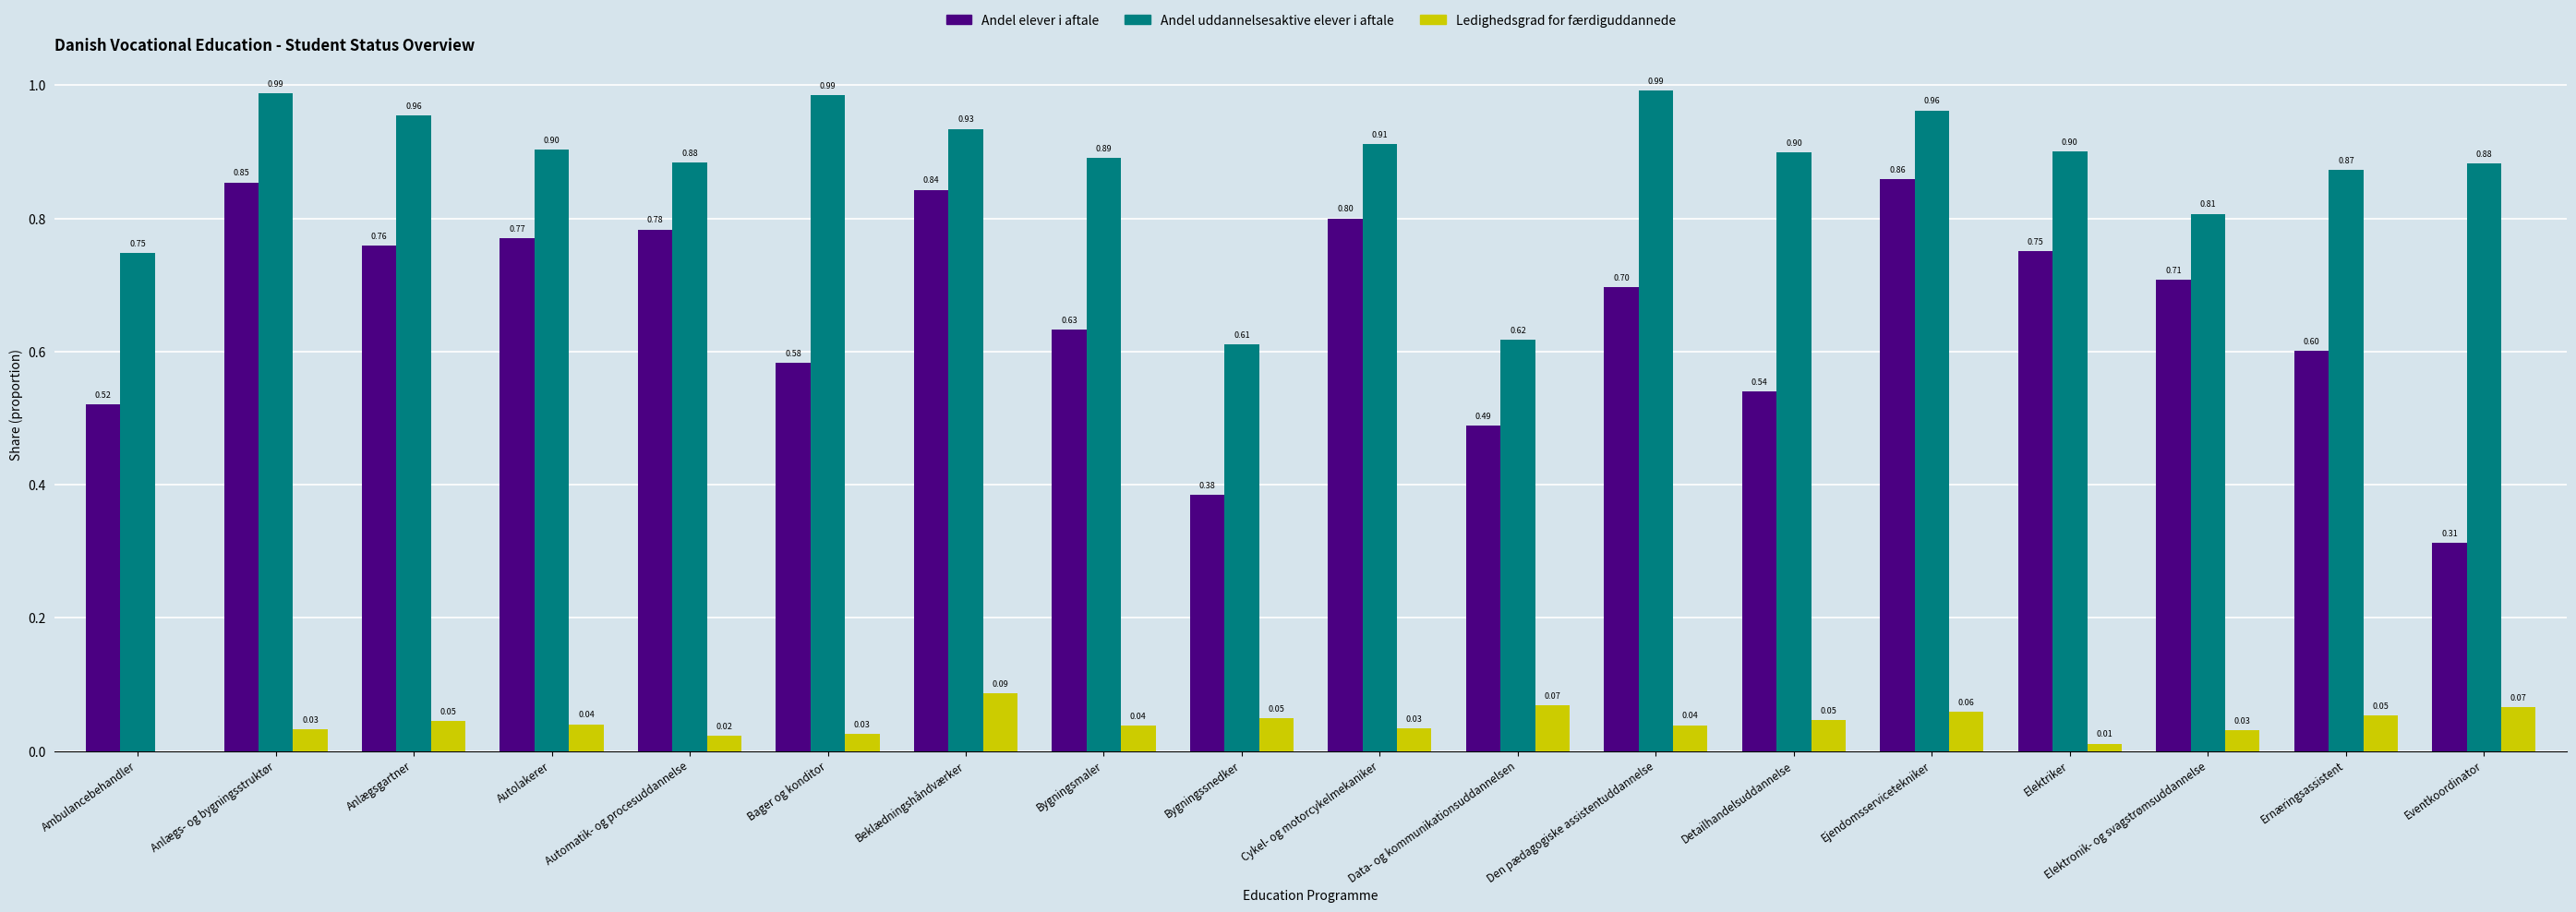

Which series changed the most between Bygningssnedker and Detailhandelsuddannelse?

Andel uddannelsesaktive elever i aftale